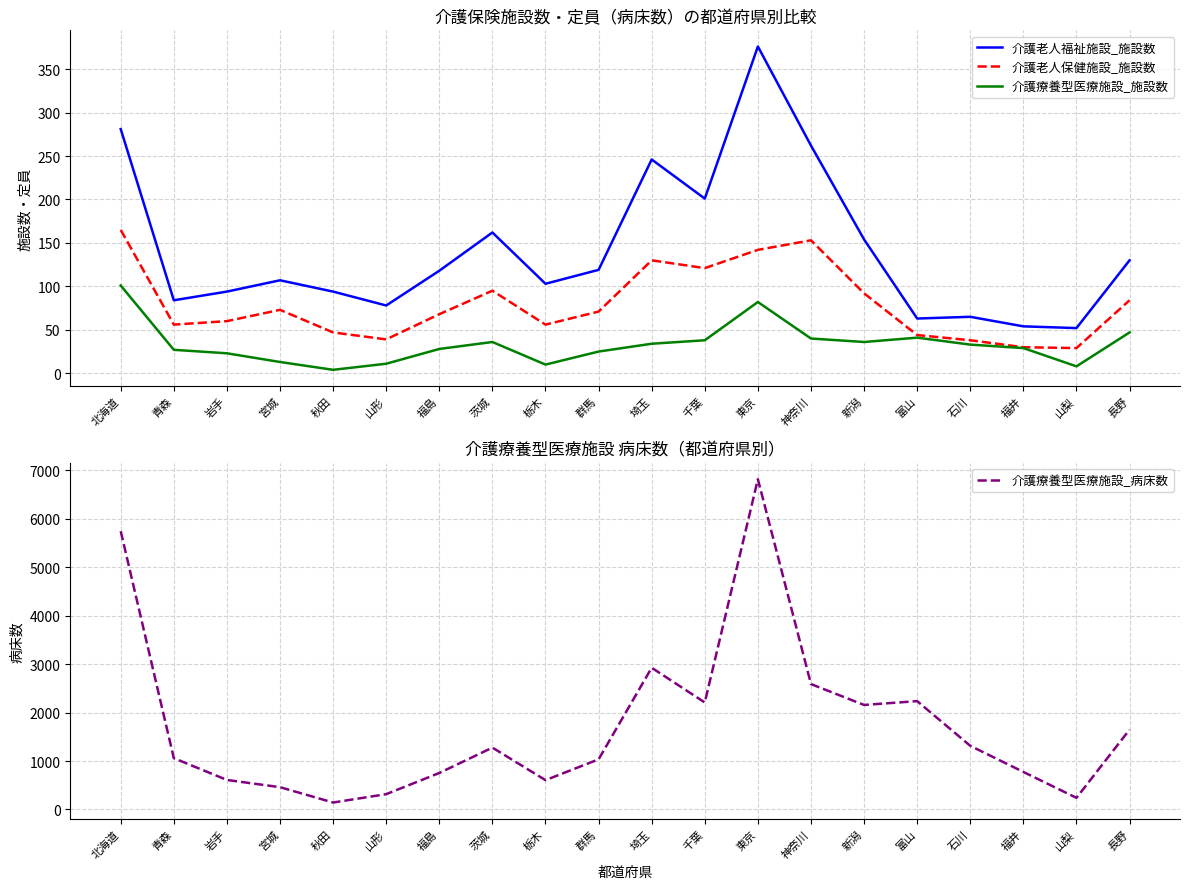

Which series has the largest total across all categories?

介護療養型医療施設_病床数